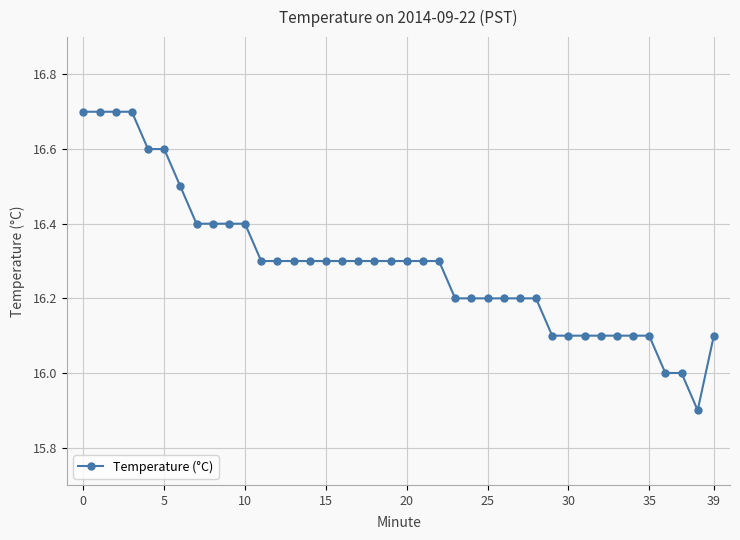

What is the difference between the maximum and minimum values?

0.8